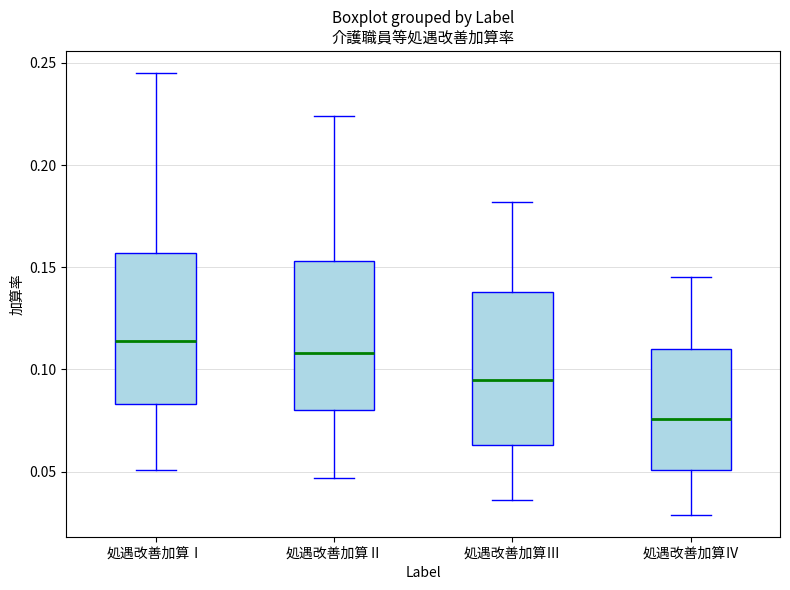

Reading left to right, read every box against the y-axis: the position of its median line, the range the box covers, and the ends of its whiskers. The values are not printed on the chart, so give them approximately, as read against the axis.

処遇改善加算Ⅰ: median 0.115, box 0.085 to 0.155, whiskers 0.050 to 0.245
処遇改善加算Ⅱ: median 0.110, box 0.080 to 0.155, whiskers 0.045 to 0.225
処遇改善加算Ⅲ: median 0.095, box 0.065 to 0.140, whiskers 0.035 to 0.180
処遇改善加算Ⅳ: median 0.075, box 0.050 to 0.110, whiskers 0.030 to 0.145